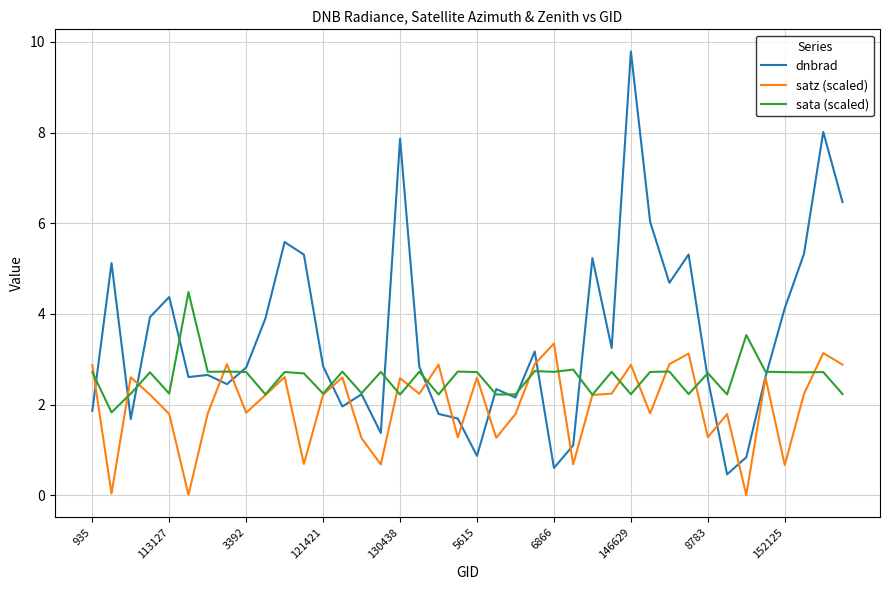

List the series in order of their overall mean, lowest first.

satz (scaled), sata (scaled), dnbrad